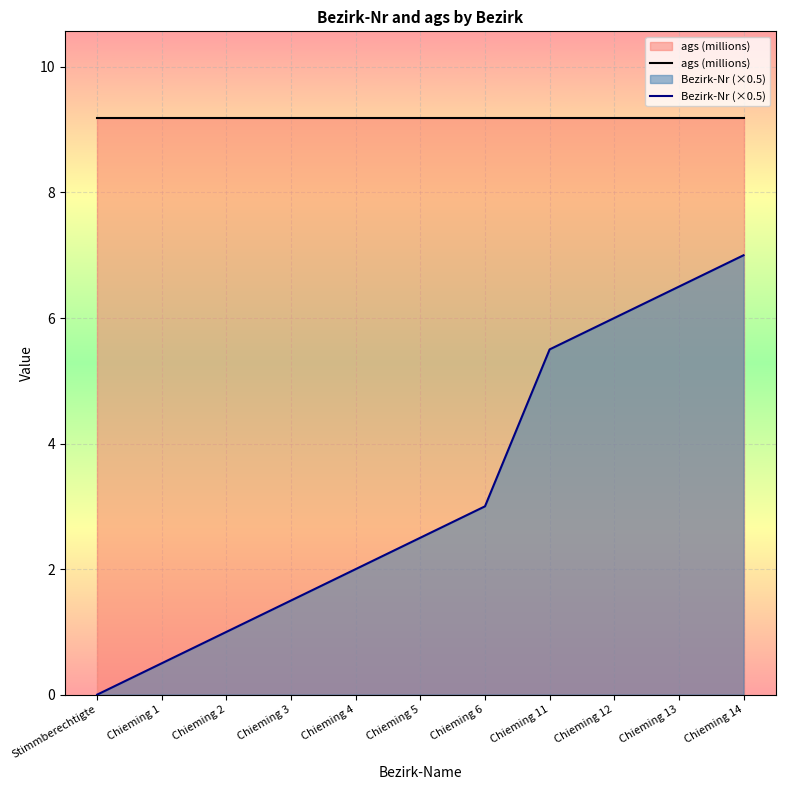

At which label is ags (millions) closest to 9?

Stimmberechtigte